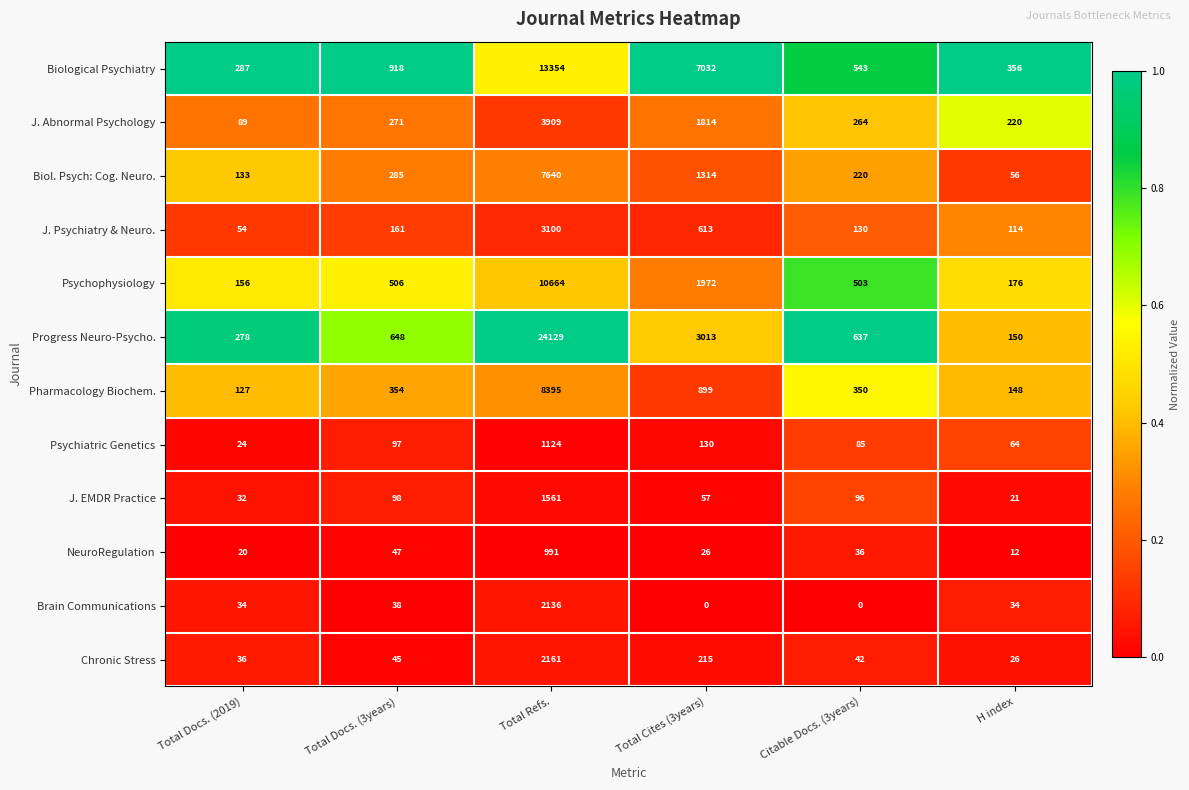

What is the total value across all series at H index?

1377